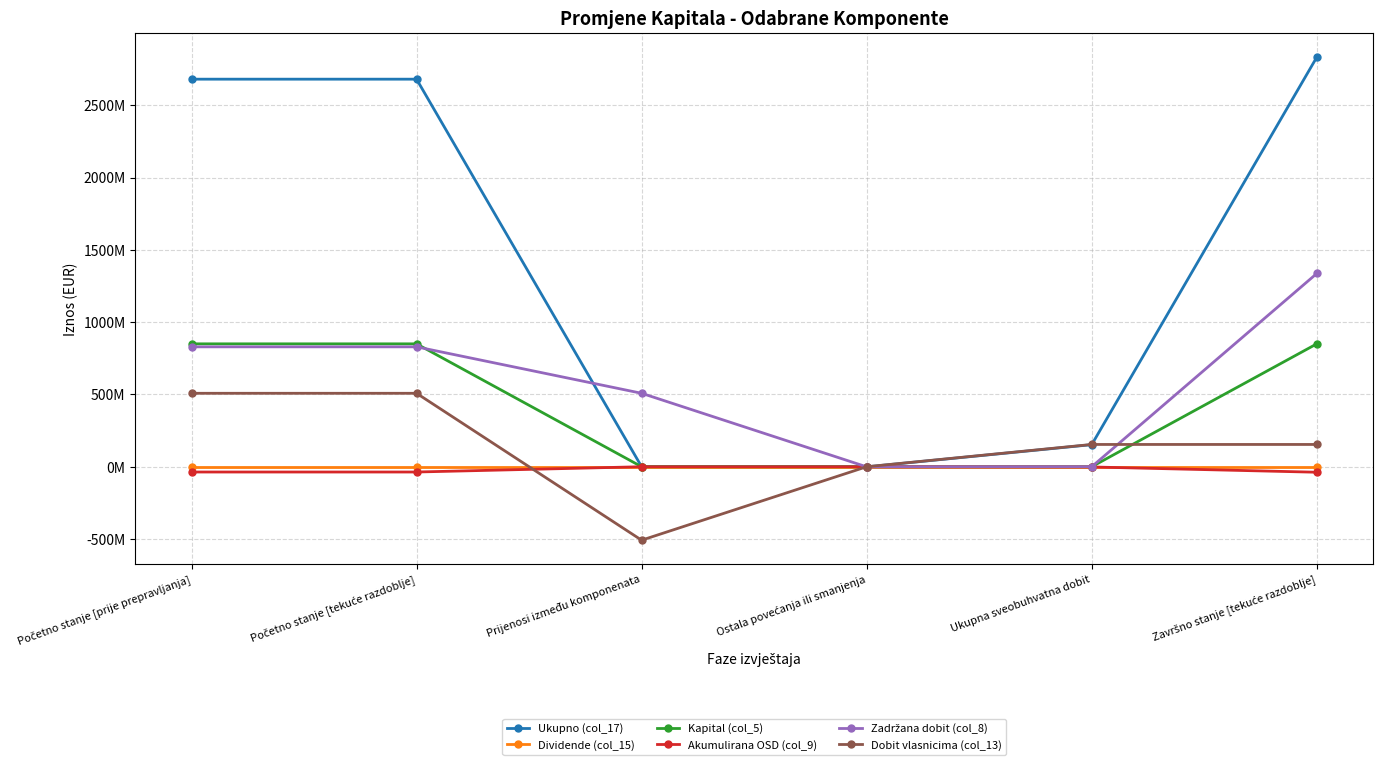

How many intersections are there between Dividende (col_15) and Dobit vlasnicima (col_13)?

1